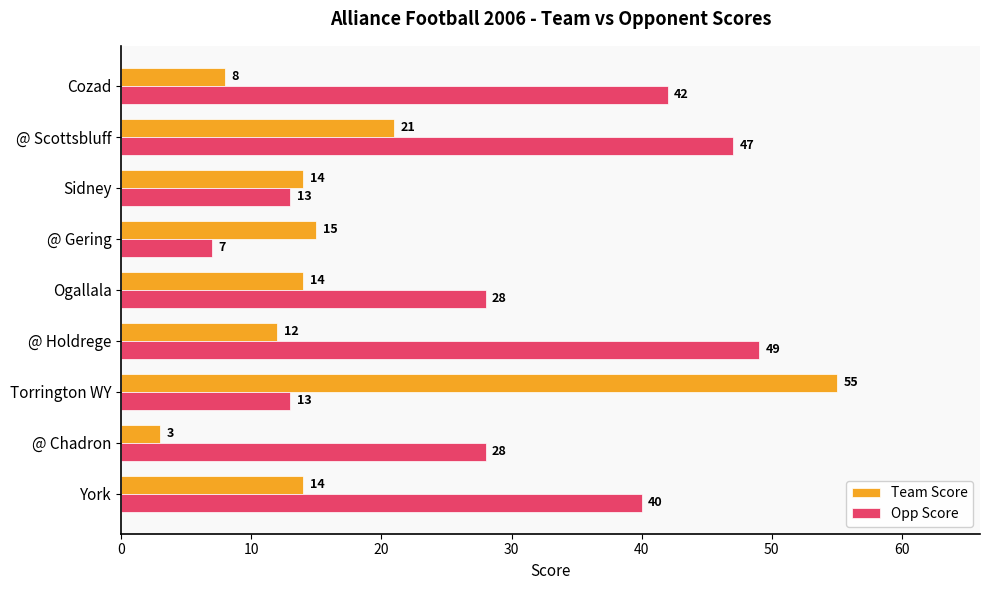

Read the Opp Score value at York.

40